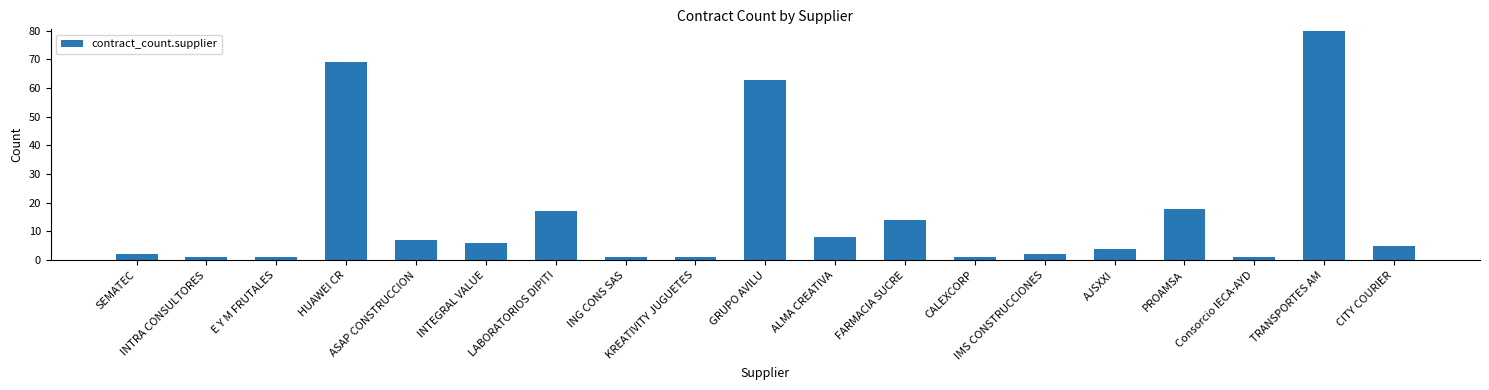

Between Consorcio IECA-AYD and INTEGRAL VALUE, which is larger?

INTEGRAL VALUE